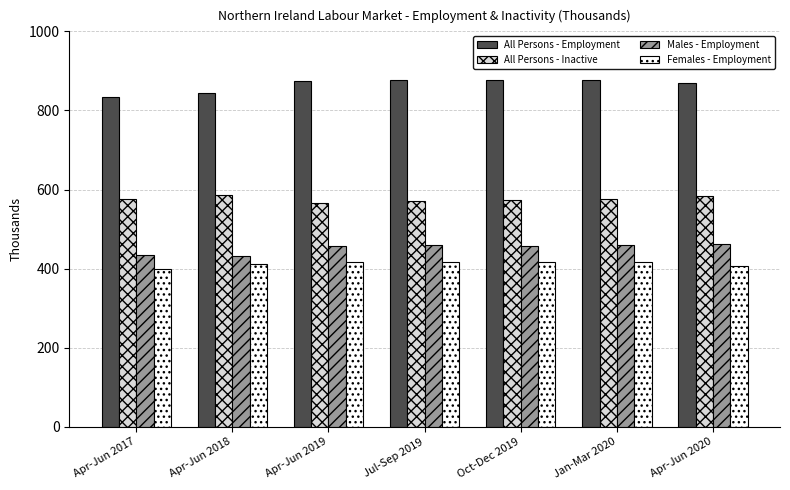

What is the minimum value shown in the chart?

400